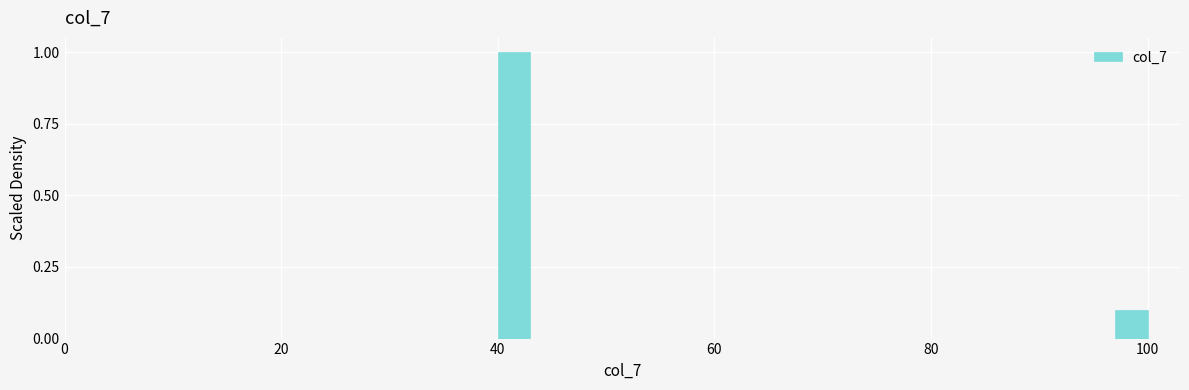

Around what value on the x-axis is the tallest bar? Give the approximate position of its centre, as read against the axis.

42